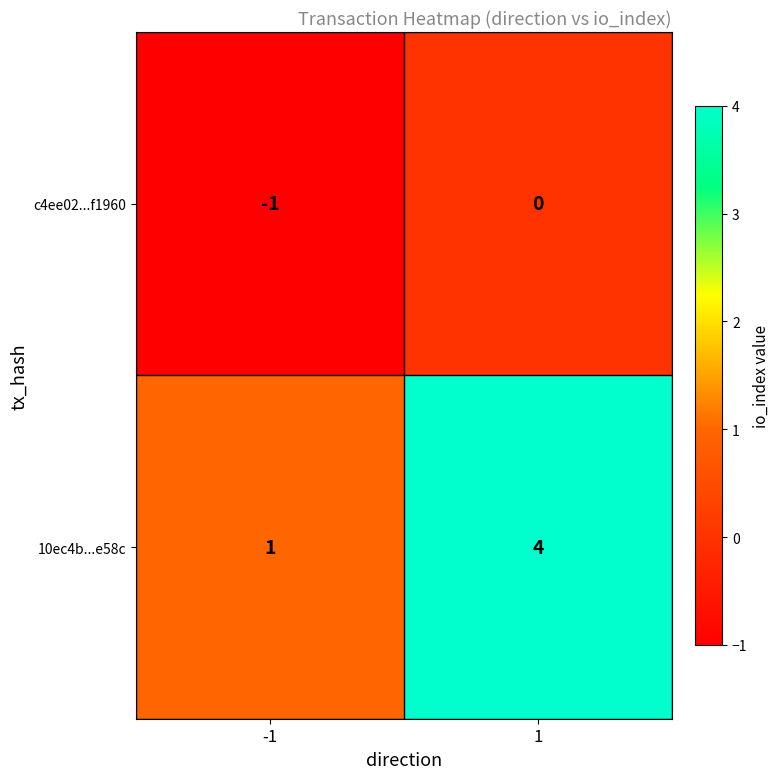

Reading left to right, transcribe all the data shown in this chart.

c4ee02...f1960: -1=-1	1=0
10ec4b...e58c: -1=1	1=4